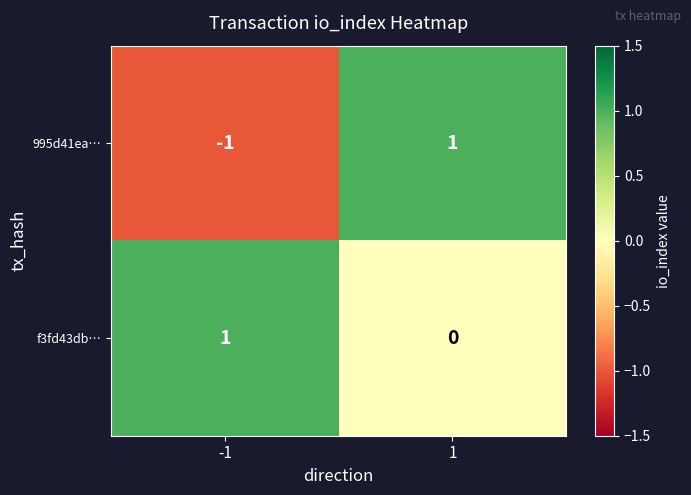

Rank the series by their average value, from lowest to highest.

995d41ea…, f3fd43db…